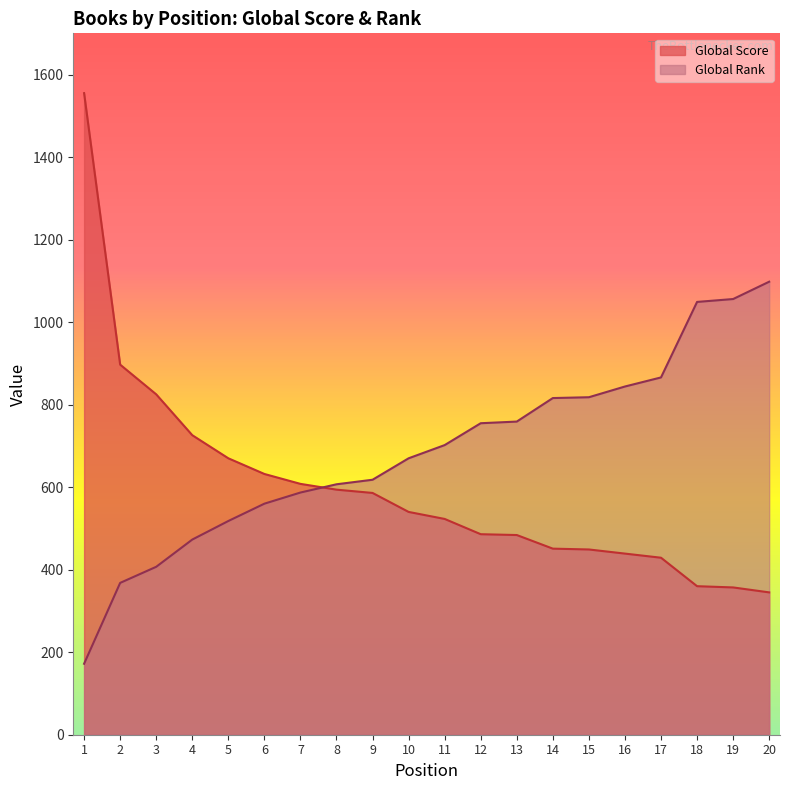

Reading right to left, list all the values displayed in this chart.

Global Score: 345	357	360	429	439	449	451	484	486	523	540	586	594	608	632	670	726	825	897	1555
Global Rank: 1098	1056	1049	866	844	818	816	759	755	702	670	618	607	587	560	518	473	407	368	172